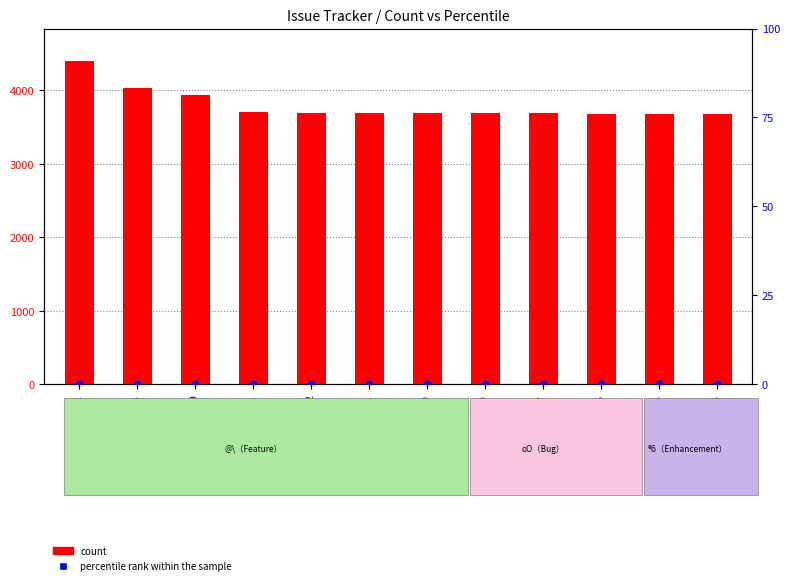

At how many categories does at least one series exceed 1620?

12